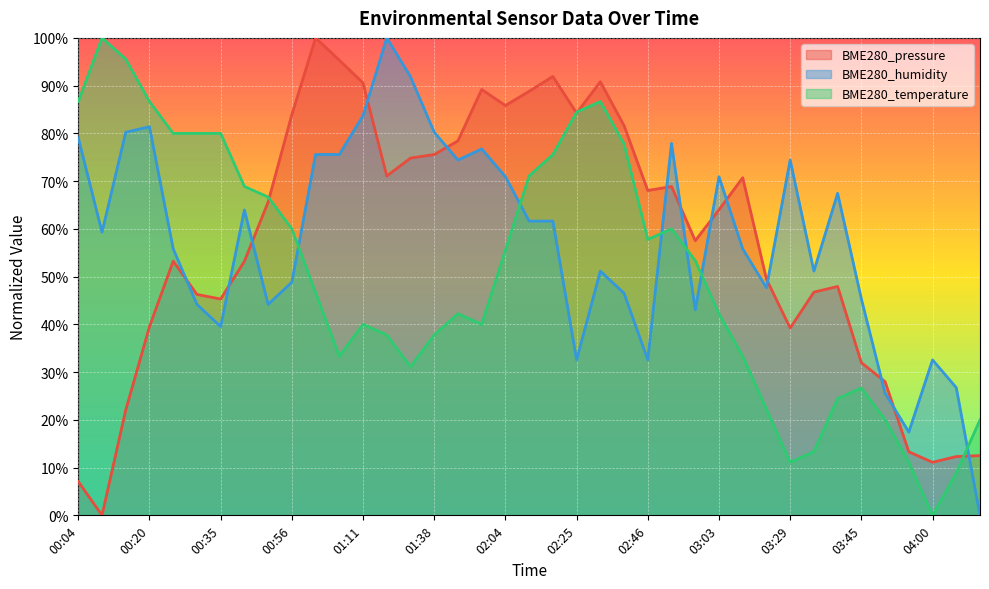

Which series has the widest spread of values?

BME280_pressure